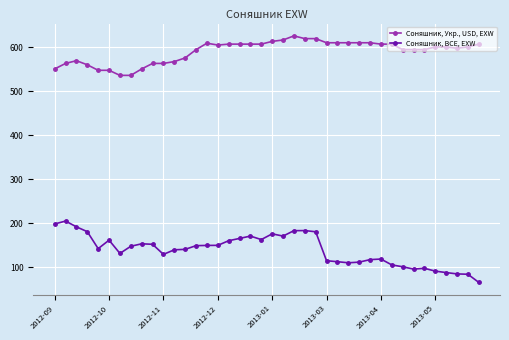

List the series in order of their overall mean, lowest first.

Соняшник, BCE, EXW, Соняшник, Укр., USD, EXW